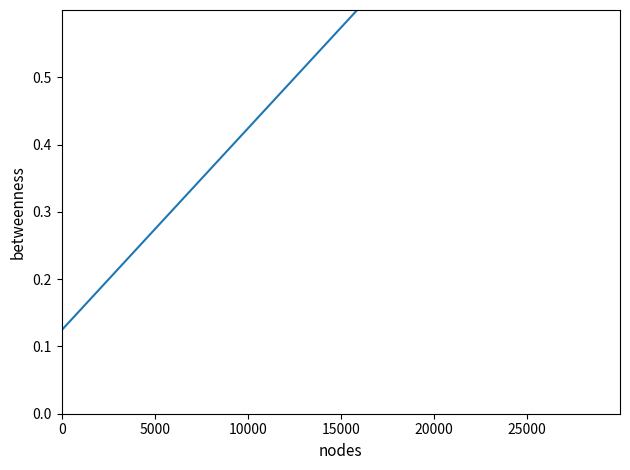

The chart shows a value of 1.0 at 20000. True or false?

False